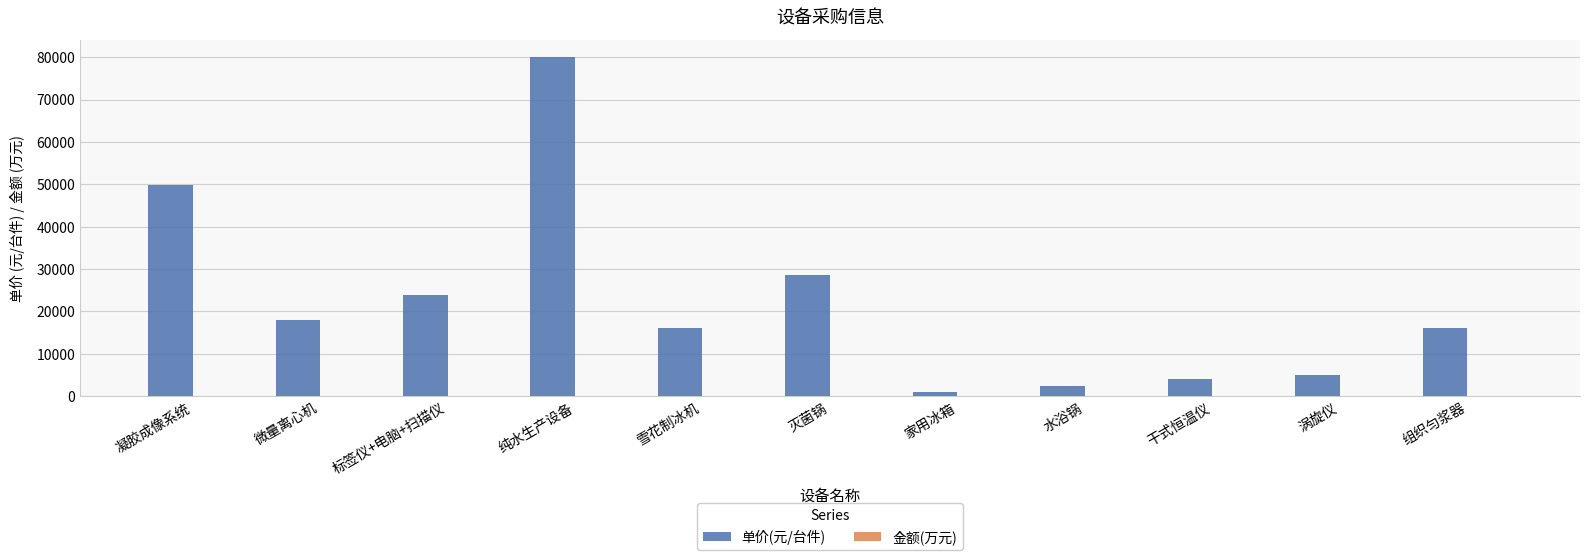

What is the total value across all series at 家用冰箱?

1000.5